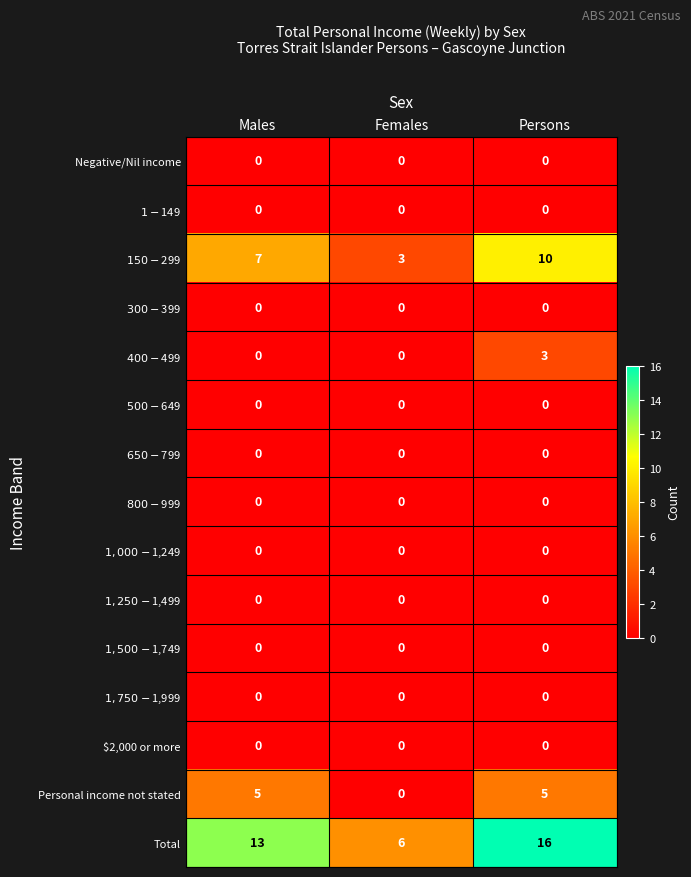

Which series changed the most between Males and Females?

Total